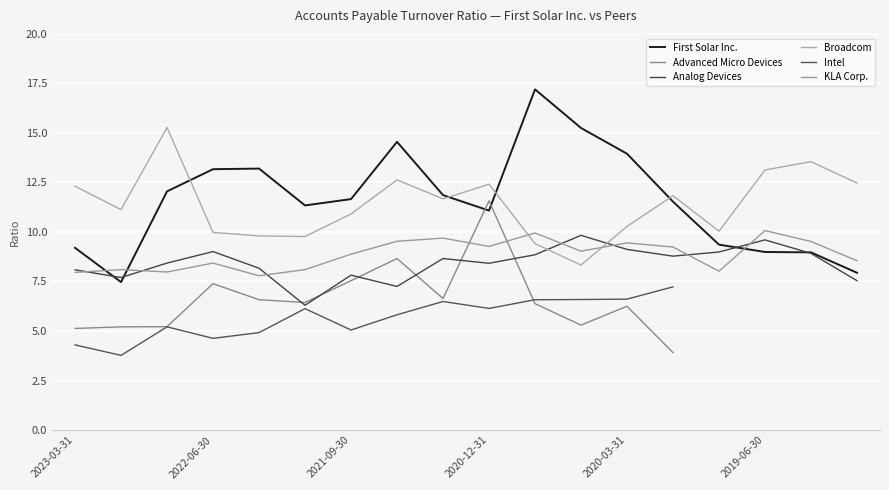

Which series has the largest range (max minus min)?

First Solar Inc.